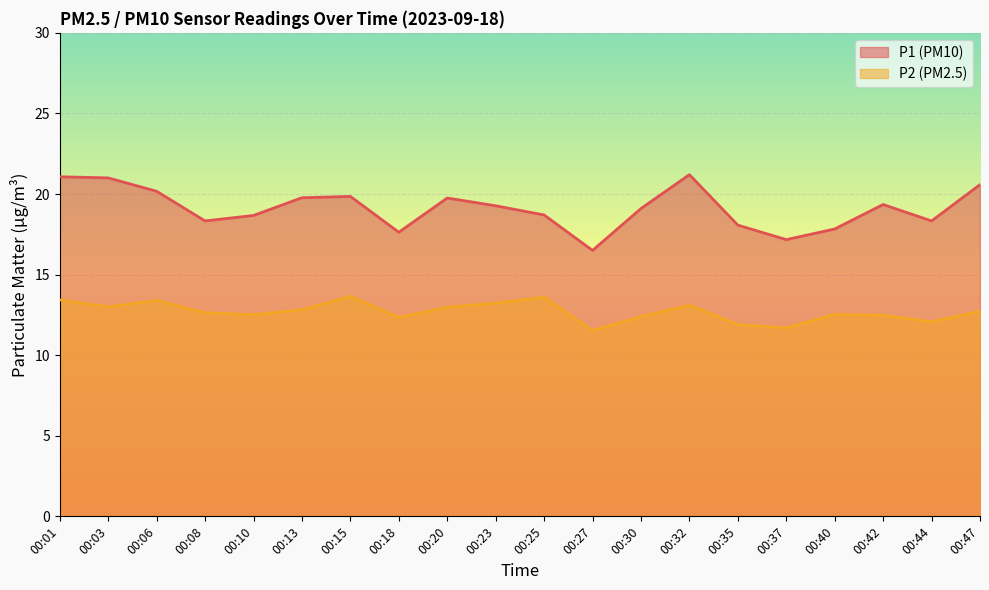

List the series in order of their peak value, lowest first.

P2 (PM2.5), P1 (PM10)